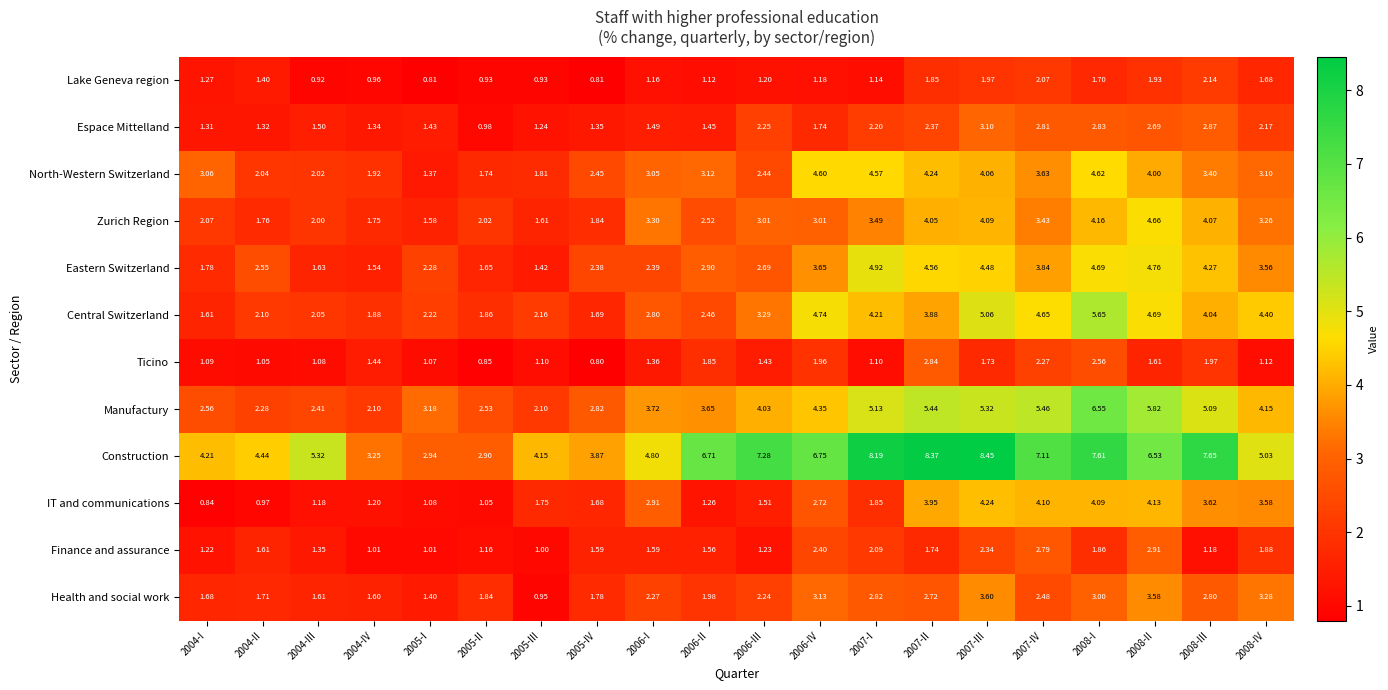

List the series in order of their peak value, highest first.

Construction, Manufactury, Central Switzerland, Eastern Switzerland, Zurich Region, North-Western Switzerland, IT and communications, Health and social work, Espace Mittelland, Finance and assurance, Ticino, Lake Geneva region